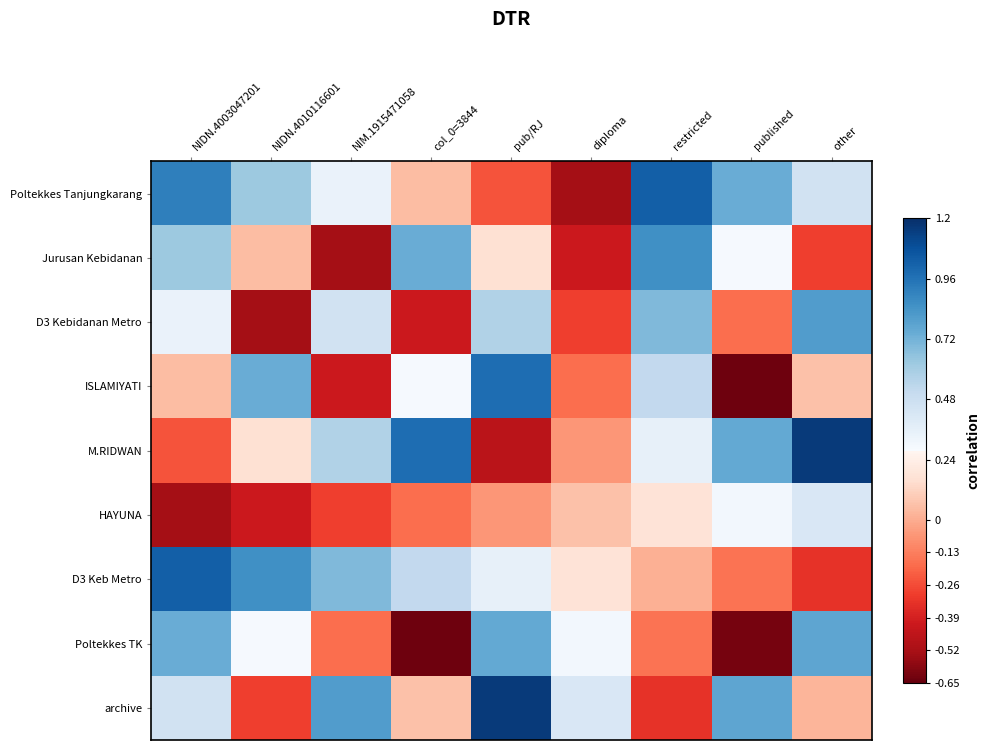

At how many categories does at least one series exceed 0?

9